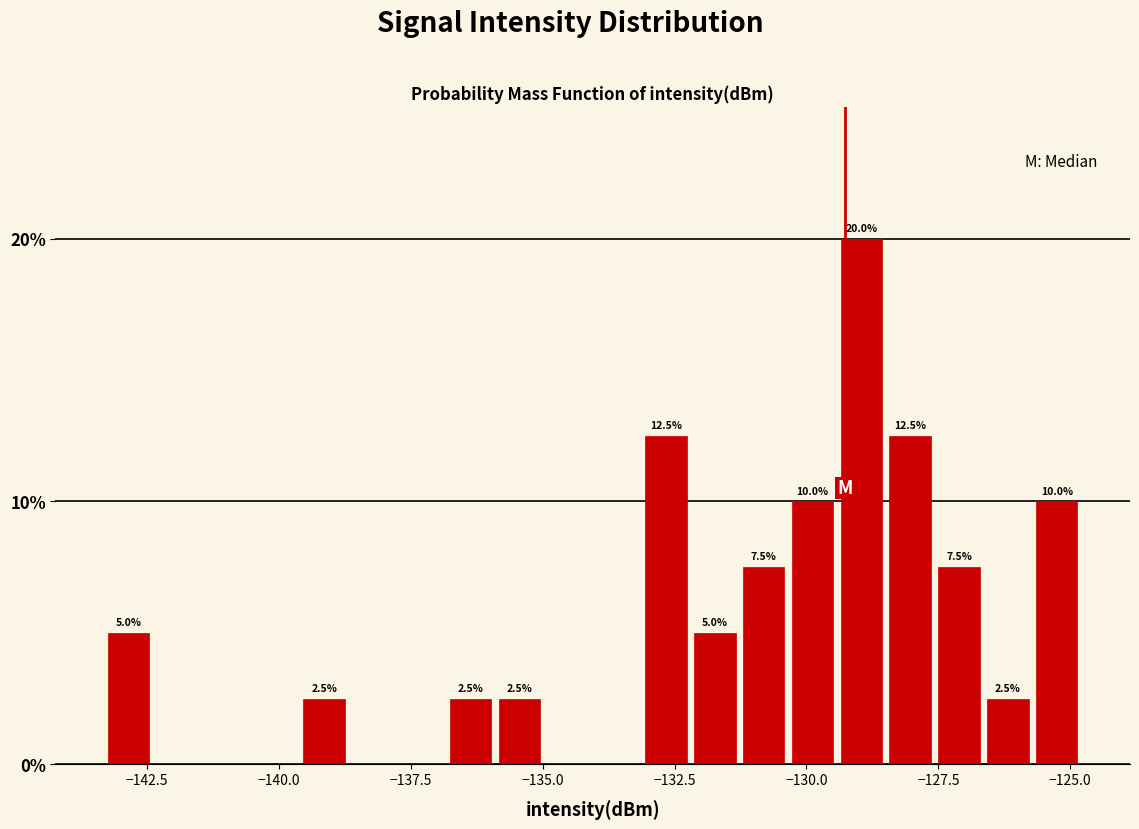

Around what value on the x-axis is the tallest bar? Give the approximate position of its centre, as read against the axis.

-129.0